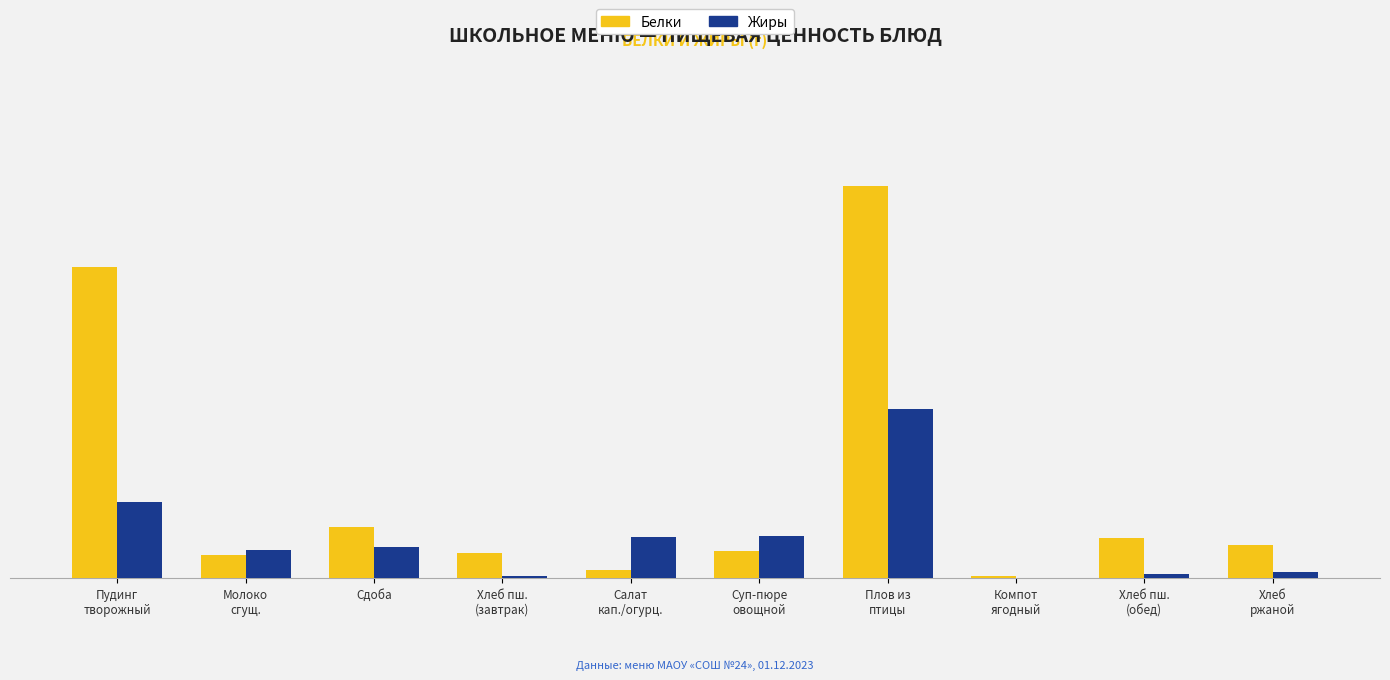

What is the total value across all series at Суп-пюре
овощной?

6.3